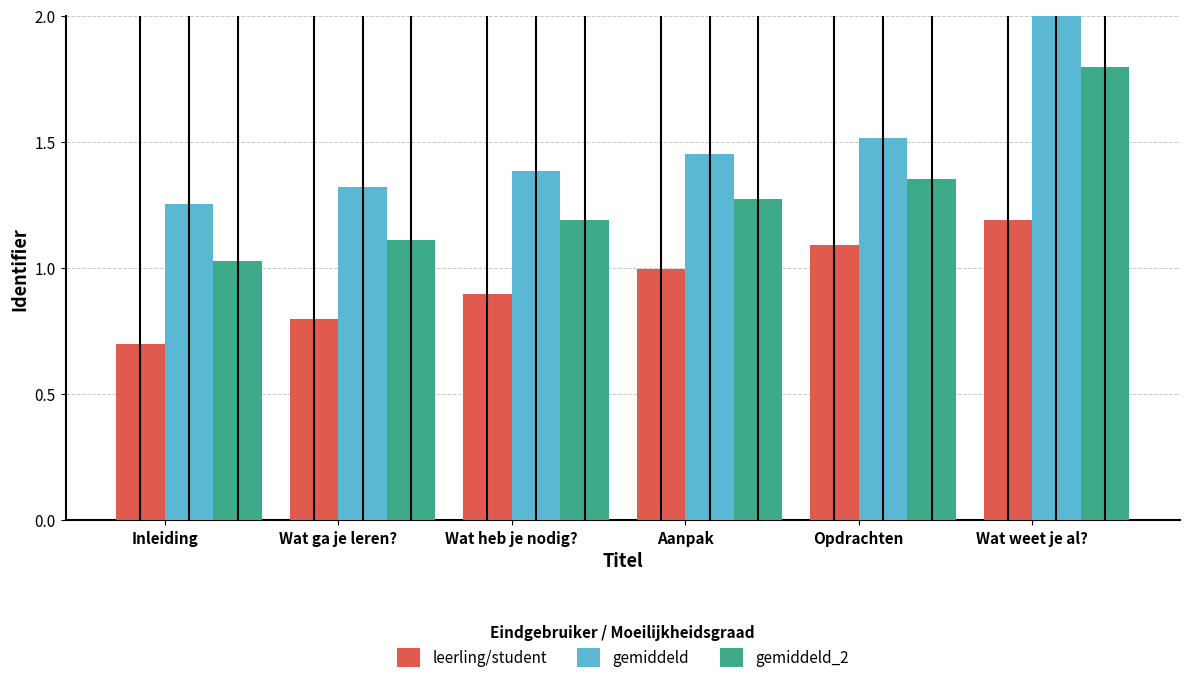

Which series has the widest spread of values?

gemiddeld